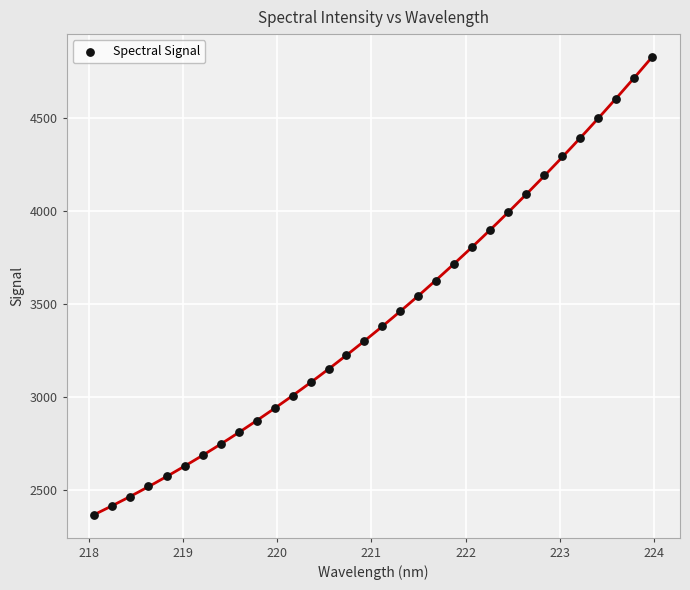

What is the range of X values (max minus min)?

5.9